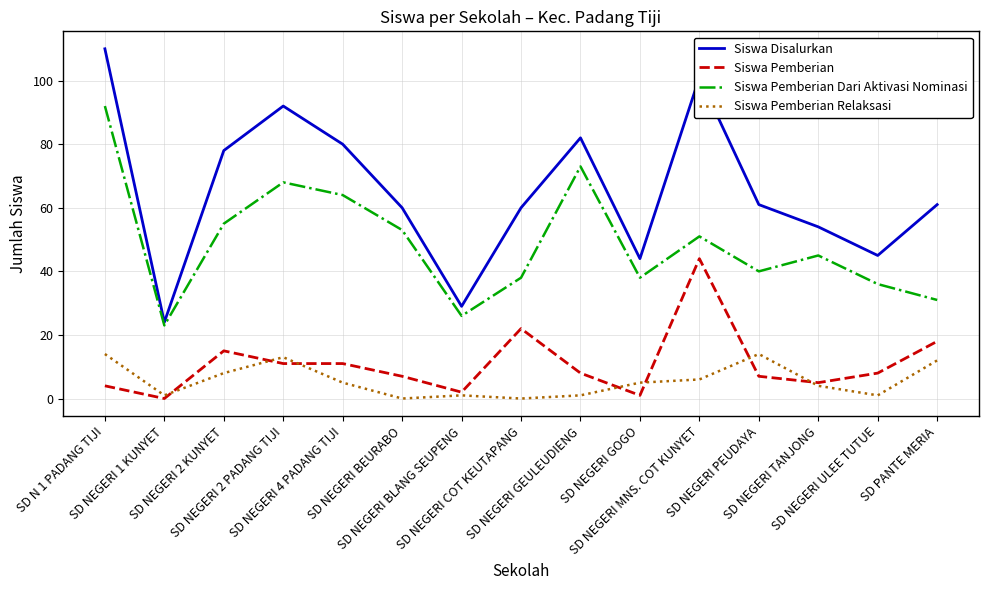

How many interior local peaks does the Siswa Pemberian Dari Aktivasi Nominasi series have?

4